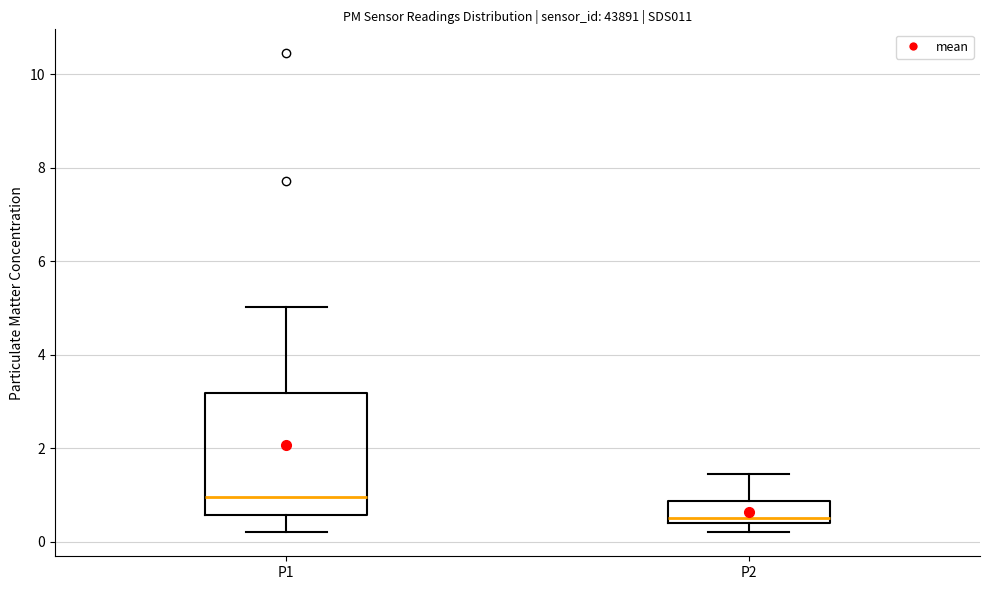

Which box has the highest median line?

P1